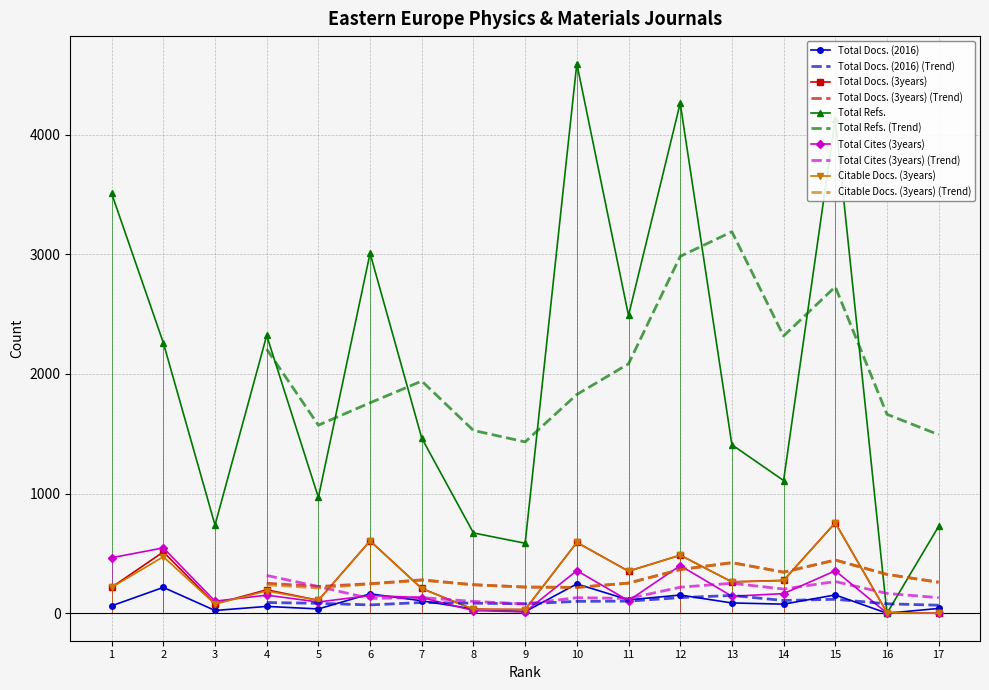

What is the difference between the maximum and minimum values in the Total Docs. (2016) series?

245